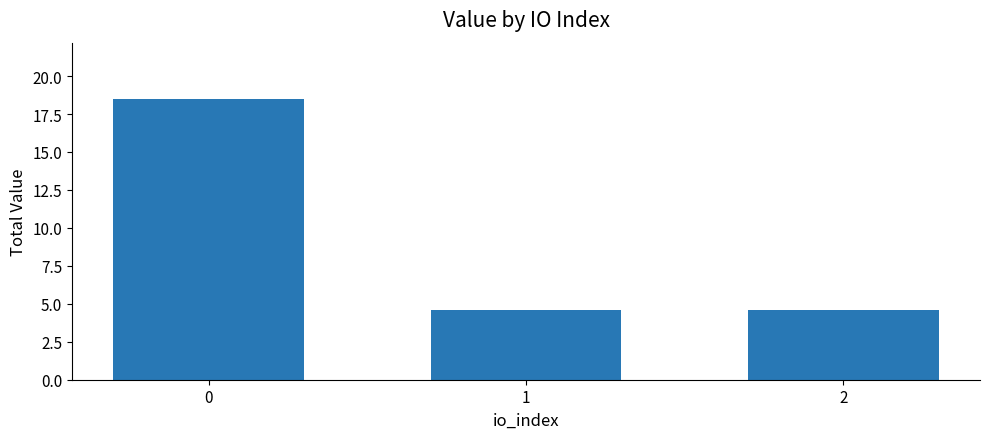

What is the value of the 1st bar from the left?

18.5